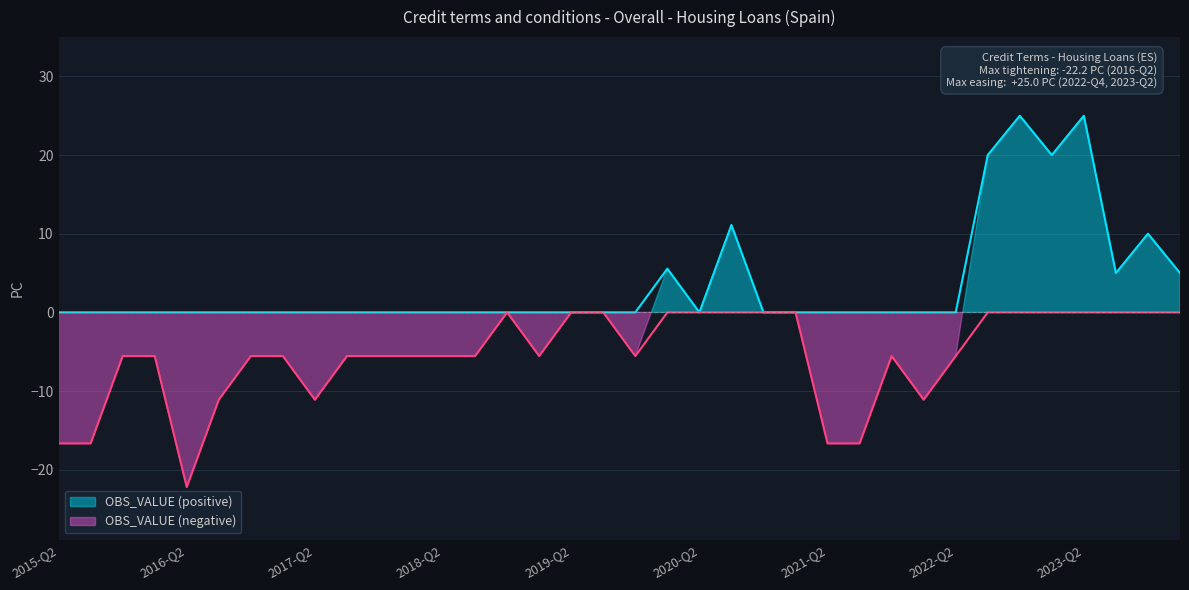

At which category does Positive reach its first local peak?

2020-Q1